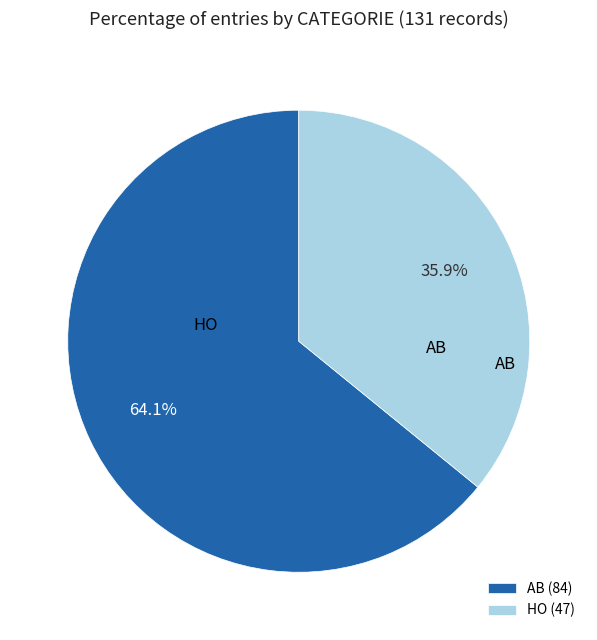

To the nearest percent, what is the difference between the HO and AB slice percentages?

28%